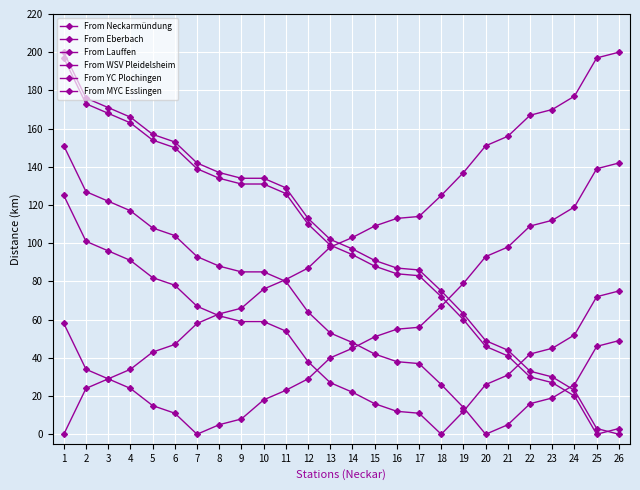

Reading left to right, transcribe all the data shown in this chart.

From Neckarmündung: 0	24	29	34	43	47	58	63	66	76	81	87	98	103	109	113	114	125	137	151	156	167	170	177	197	200
From Eberbach: 58	34	29	24	15	11	0	5	8	18	23	29	40	45	51	55	56	67	79	93	98	109	112	119	139	142
From Lauffen: 125	101	96	91	82	78	67	62	59	59	54	38	27	22	16	12	11	0	12	26	31	42	45	52	72	75
From WSV Pleidelsheim: 151	127	122	117	108	104	93	88	85	85	80	64	53	48	42	38	37	26	14	0	5	16	19	26	46	49
From YC Plochingen: 200	176	171	166	157	153	142	137	134	134	129	113	102	97	91	87	86	75	63	49	44	33	30	23	3	0
From MYC Esslingen: 197	173	168	163	154	150	139	134	131	131	126	110	99	94	88	84	83	72	60	46	41	30	27	20	0	3